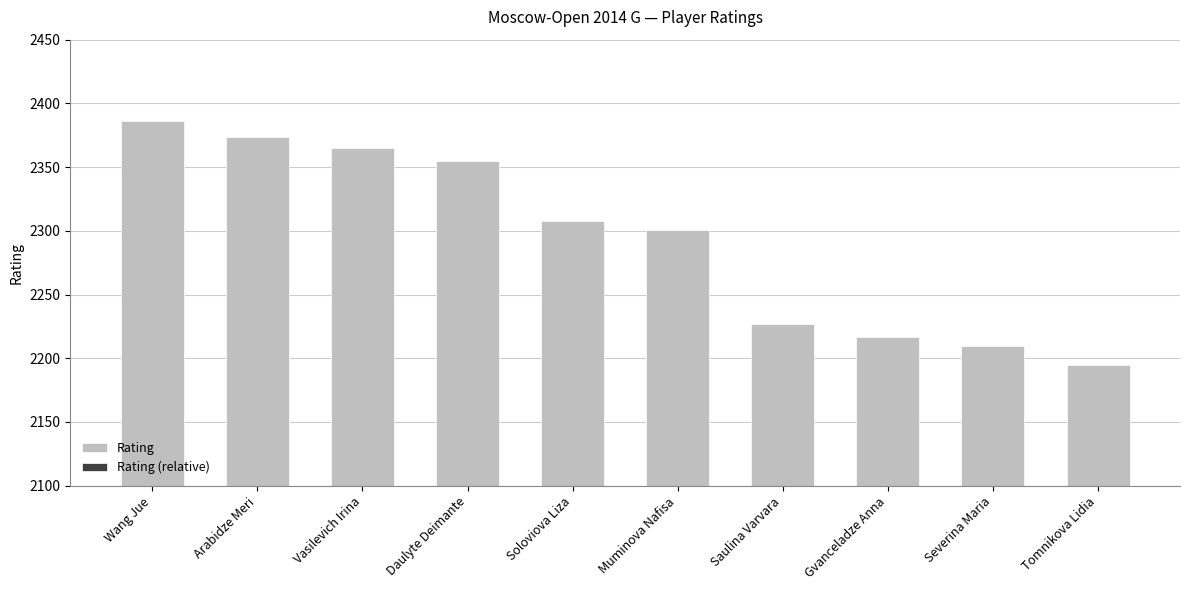

The Rating series shows 2195 at Tomnikova Lidia. True or false?

True